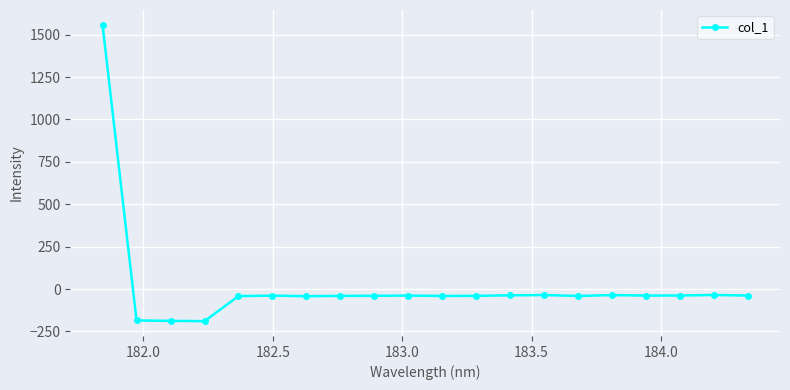

What is the average value?

18.6